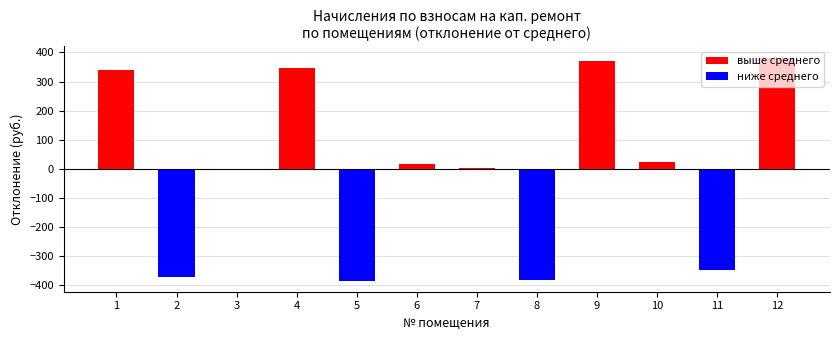

What is the value of the 1st bar from the left?

340.2